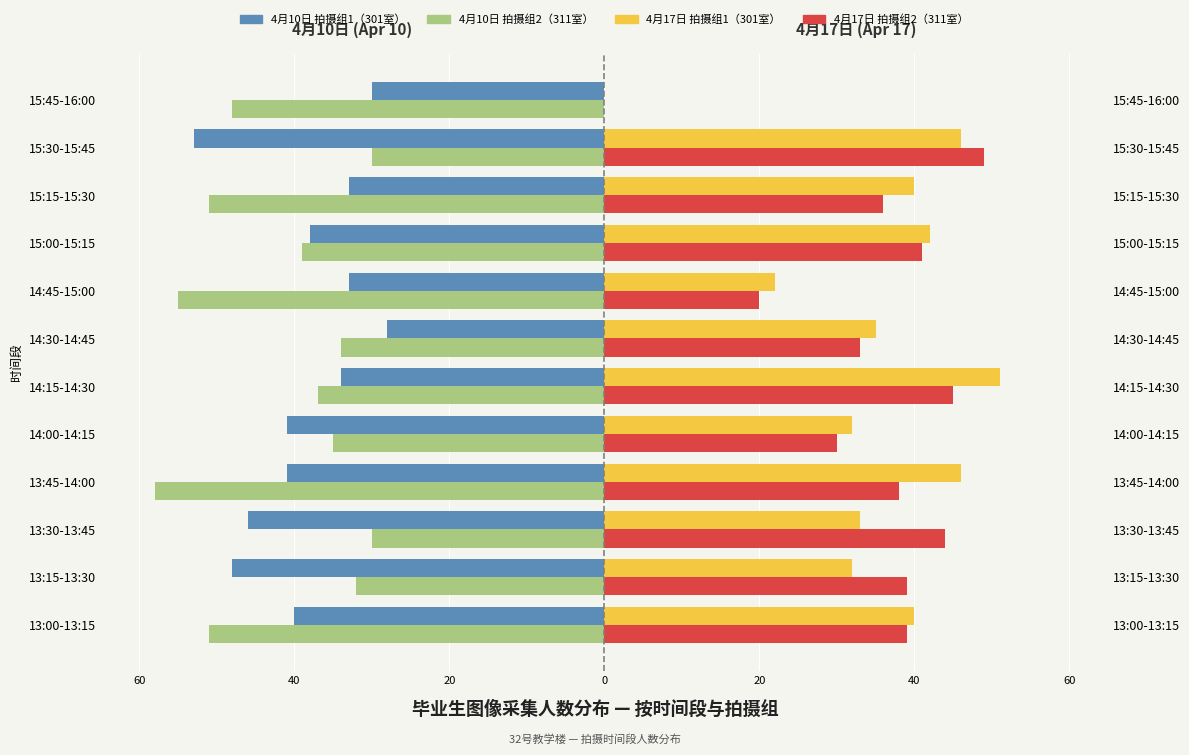

How many groups of bars are there?

12